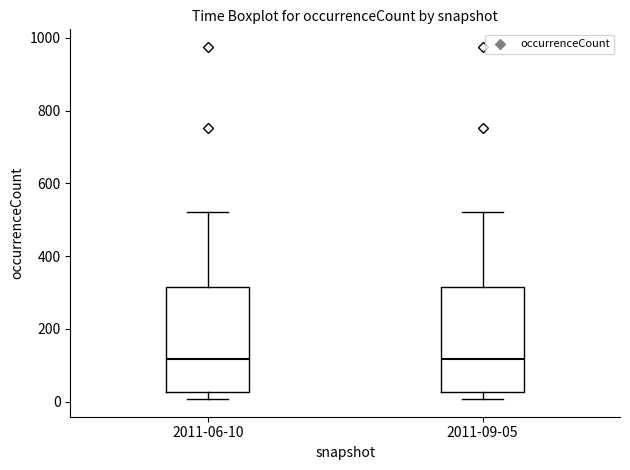

Reading left to right, transcribe this box plot: for each box, give where its median line is, the range the box spans, and where its two whiskers end, as read against the y-axis. The values are not printed on the chart, so give them approximately, as read against the axis.

2011-06-10: median 120, box 20 to 320, whiskers 0 to 520
2011-09-05: median 120, box 20 to 320, whiskers 0 to 520